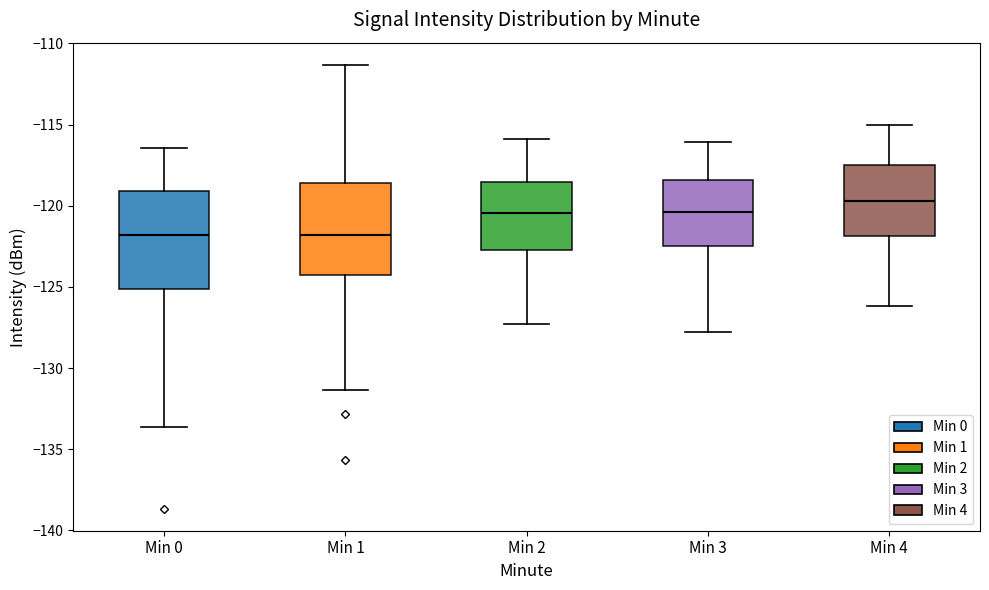

Where does the median line of the box for Min 1 sit on the y-axis? The values are not printed on the chart, so give them approximately, as read against the axis.

-122.0